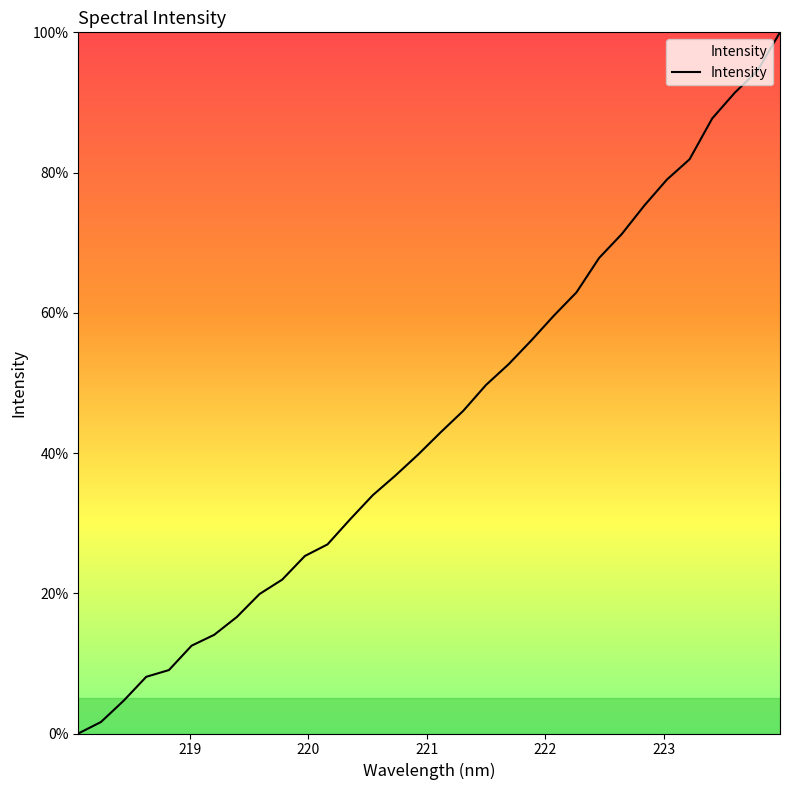

How many lines are shown in the chart?

1